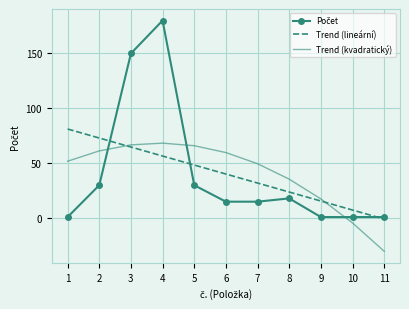

What is the spread (max minus min) of values at 4?

123.4